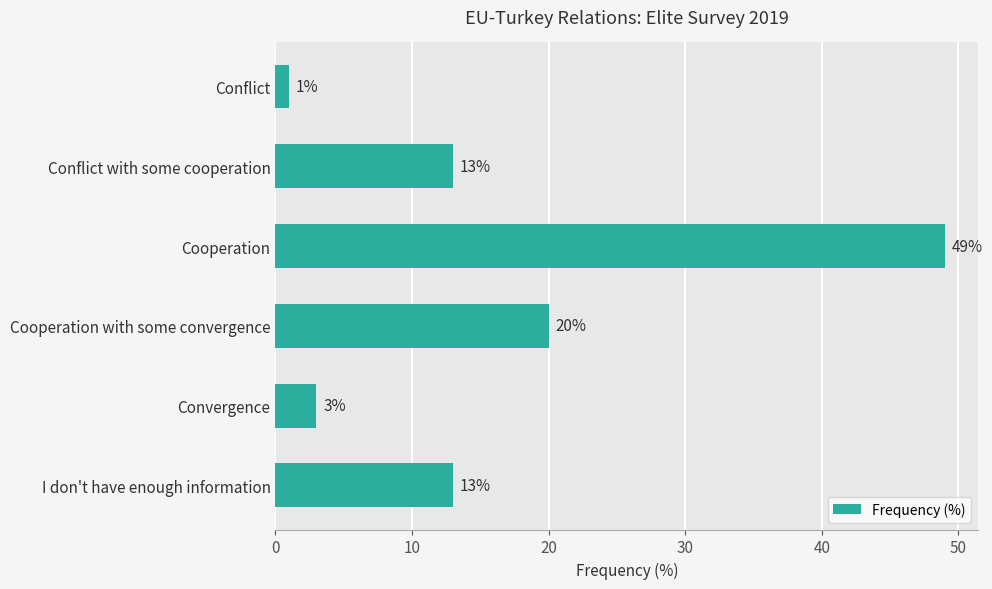

What is the change in value from Conflict with some cooperation to Cooperation with some convergence?

+7